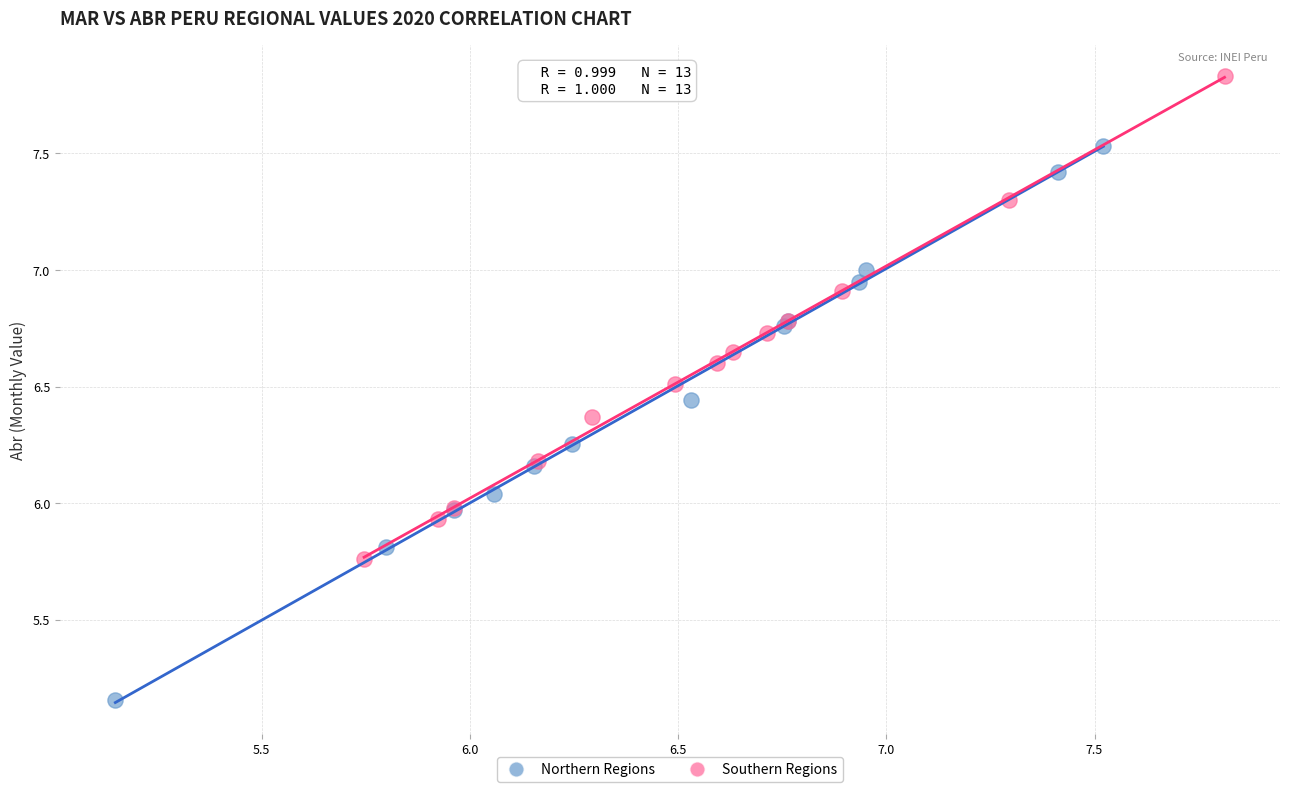

Which series has the largest Y range (max minus min)?

Northern Regions